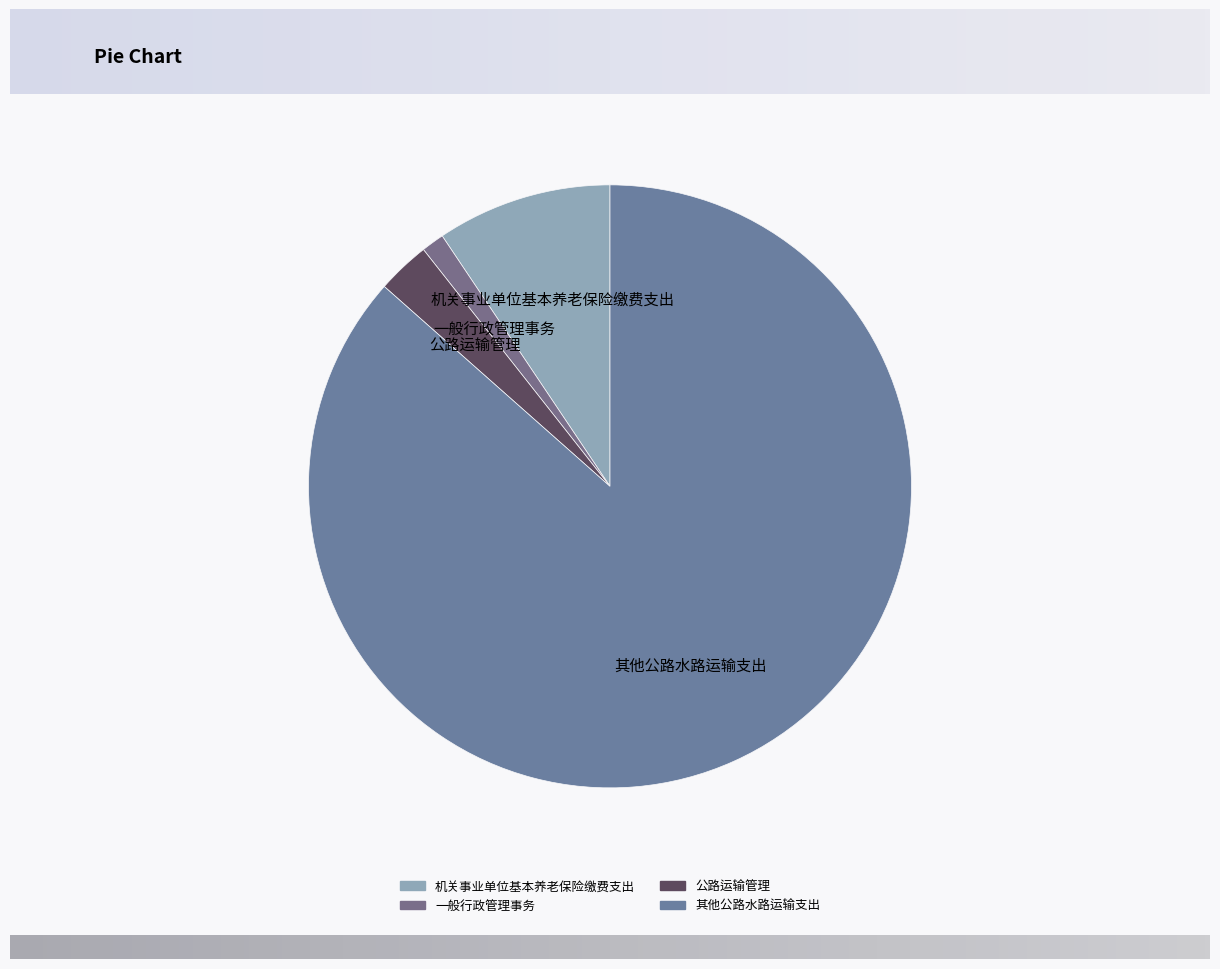

Do 公路运输管理 and 一般行政管理事务 together represent more than half of the pie?

No